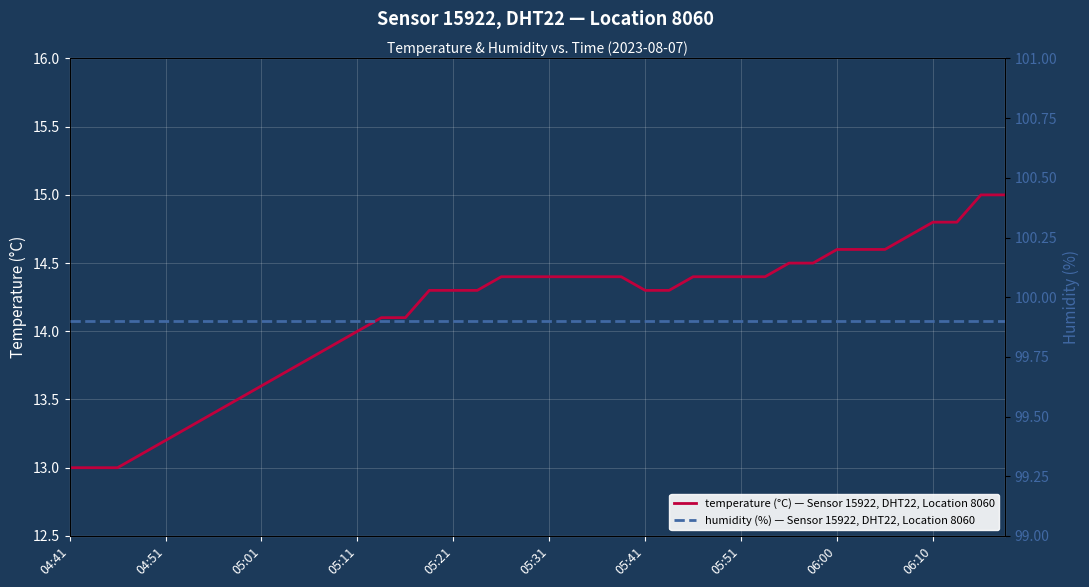

At which category does the chart reach its peak across all series?

04:41